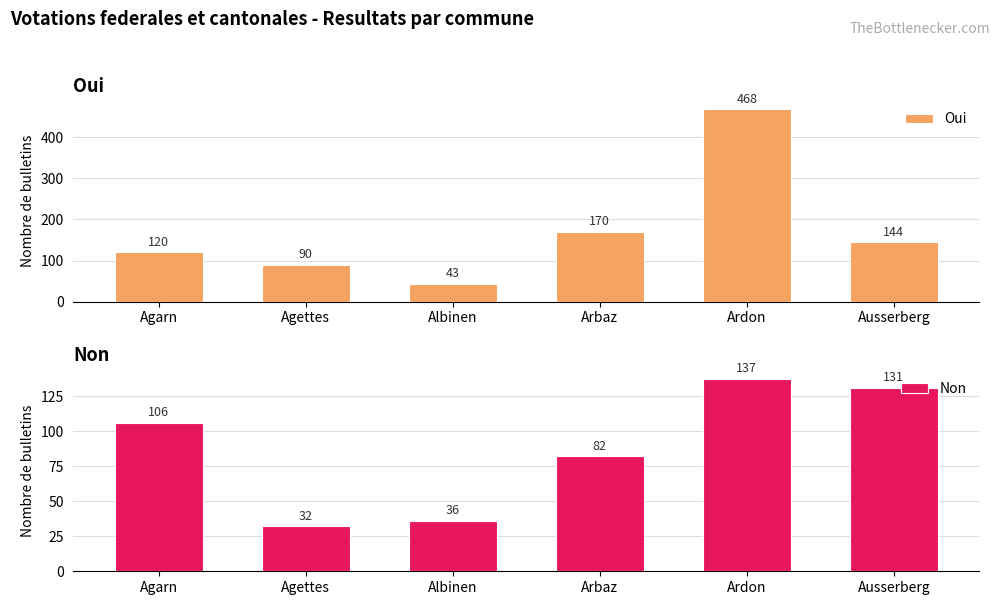

Which series has the largest total across all categories?

Oui